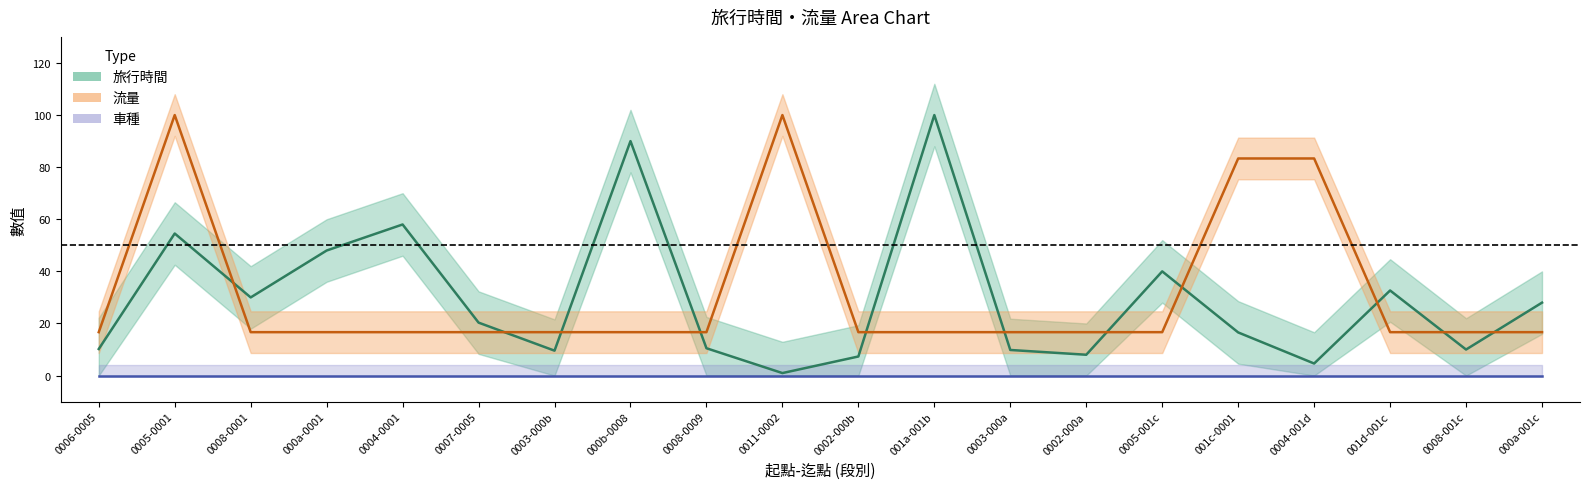

Which series has the widest spread of values?

旅行時間